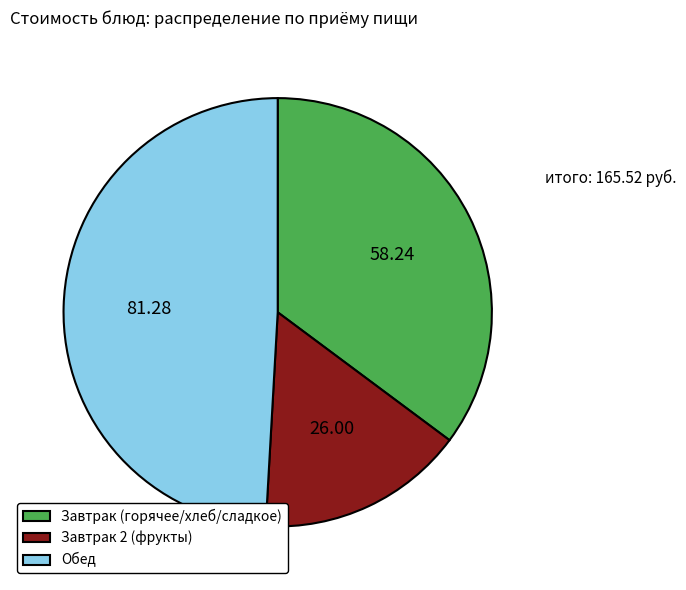

Rank the categories by value from lowest to highest.

Завтрак 2 (фрукты), Завтрак (горячее/хлеб/сладкое), Обед